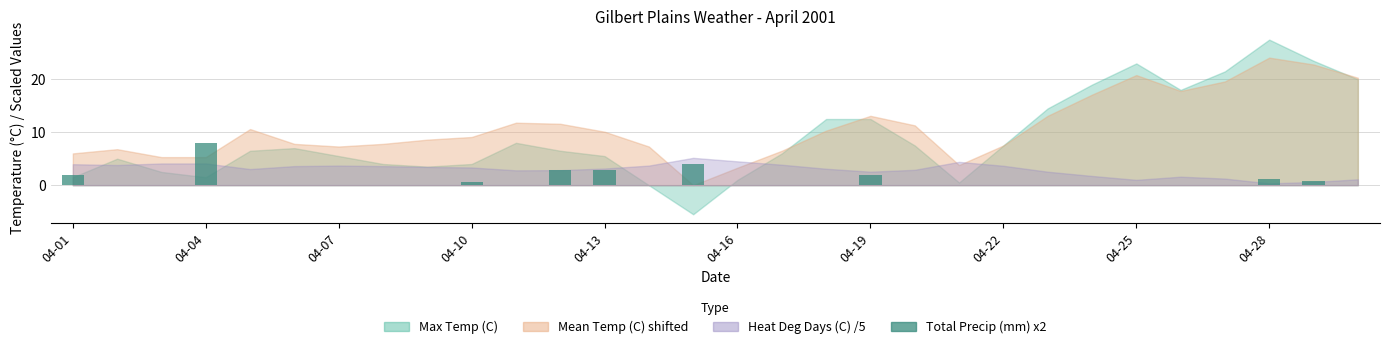

Reading left to right, transcribe all the data shown in this chart.

2.0	0.0	0.0	8.0	0.0	0.0	0.0	0.0	0.0	0.6	0.0	2.8	2.8	0.0	4.0	0.0	0.0	0.0	2.0	0.0	0.0	0.0	0.0	0.0	0.0	0.0	0.0	1.2	0.8	0.0